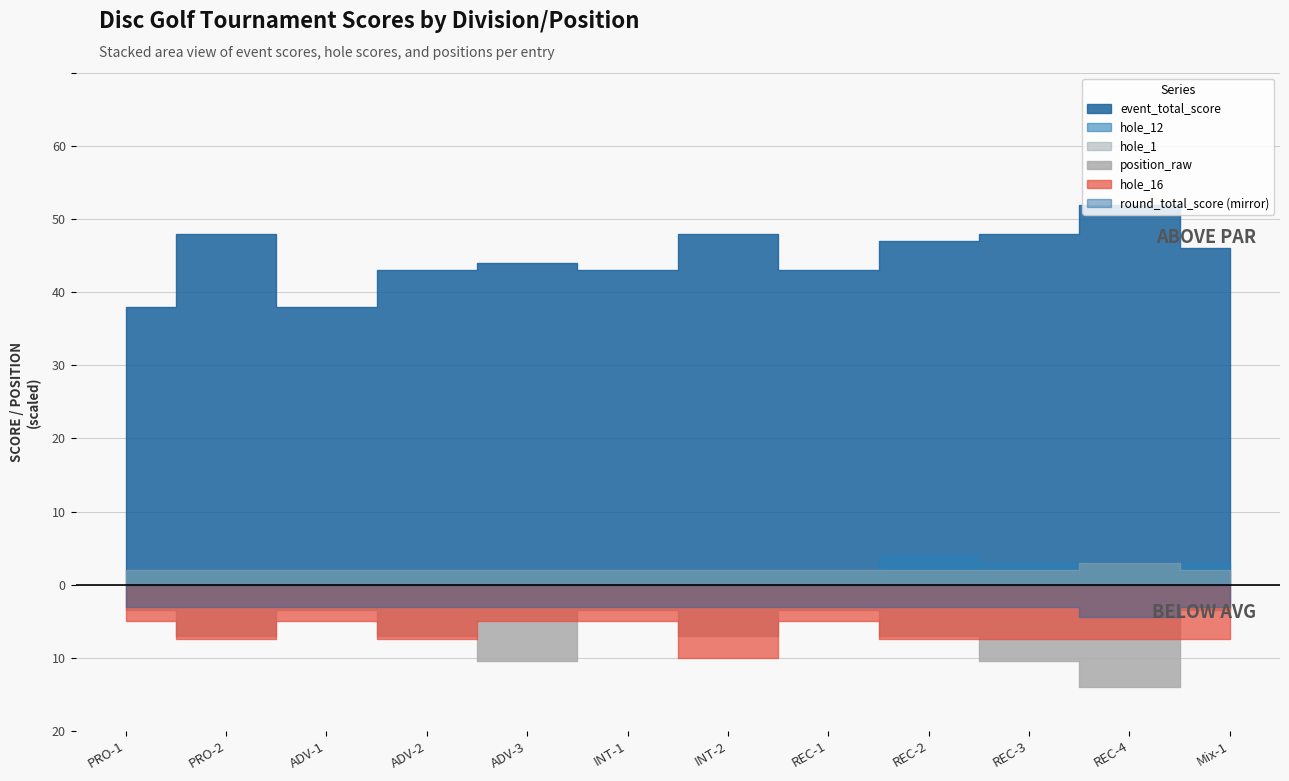

What are all the series names shown in the legend?

event_total_score, round_total_score, position_raw, hole_12, hole_16, hole_1